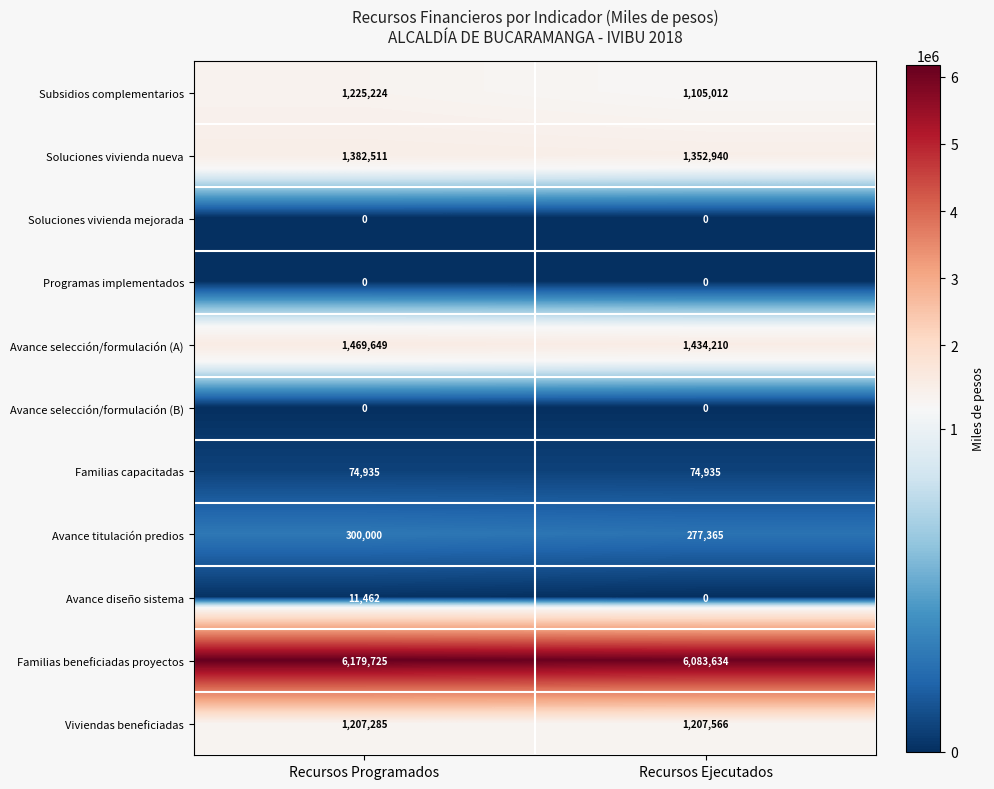

At how many categories does at least one series exceed 1099575?

2